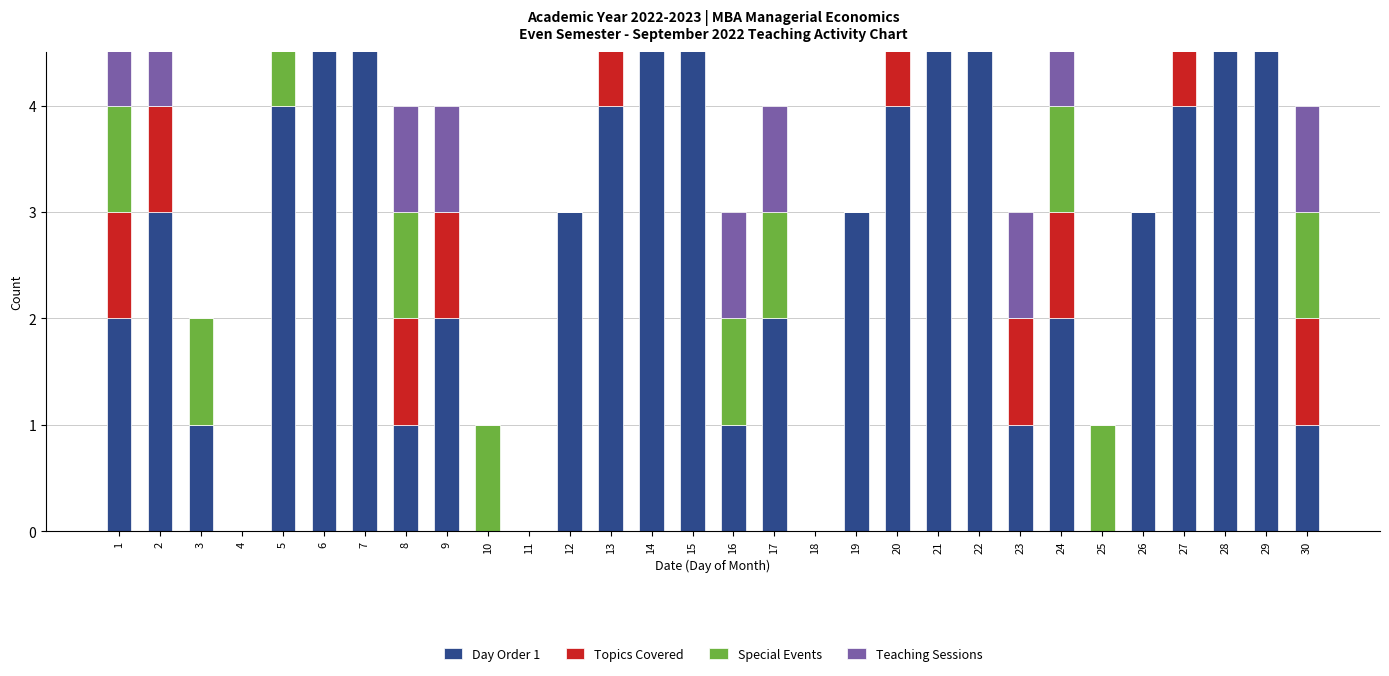

Read the Special Events value at 17.

1